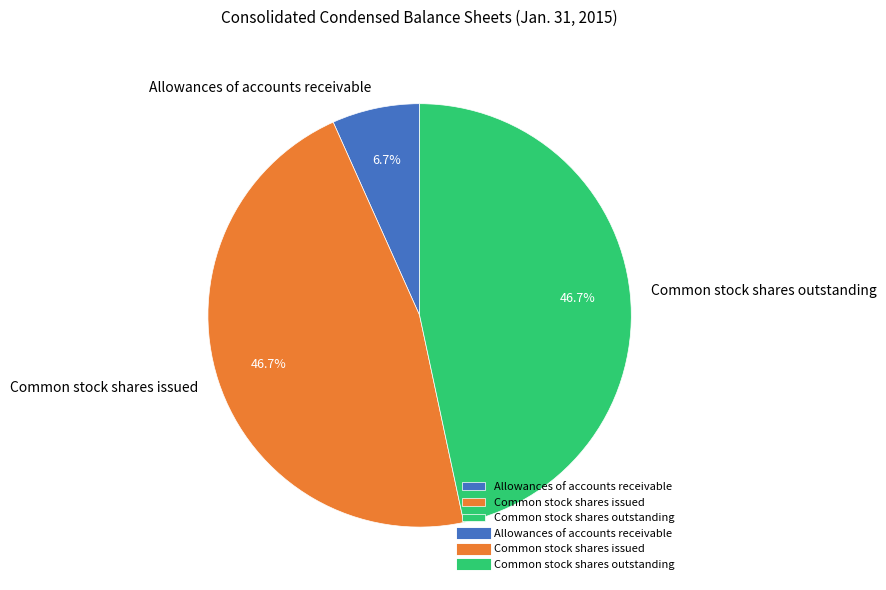

What is the ratio of the value at Common stock shares outstanding to the value at Allowances of accounts receivable?

7.0